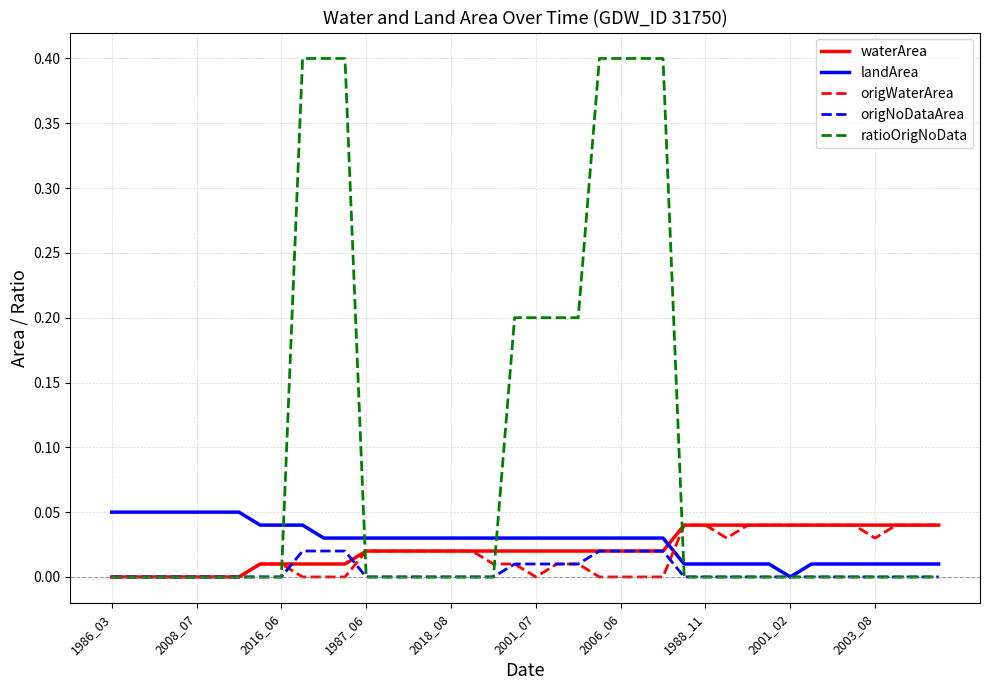

What is the greatest value displayed?

0.4